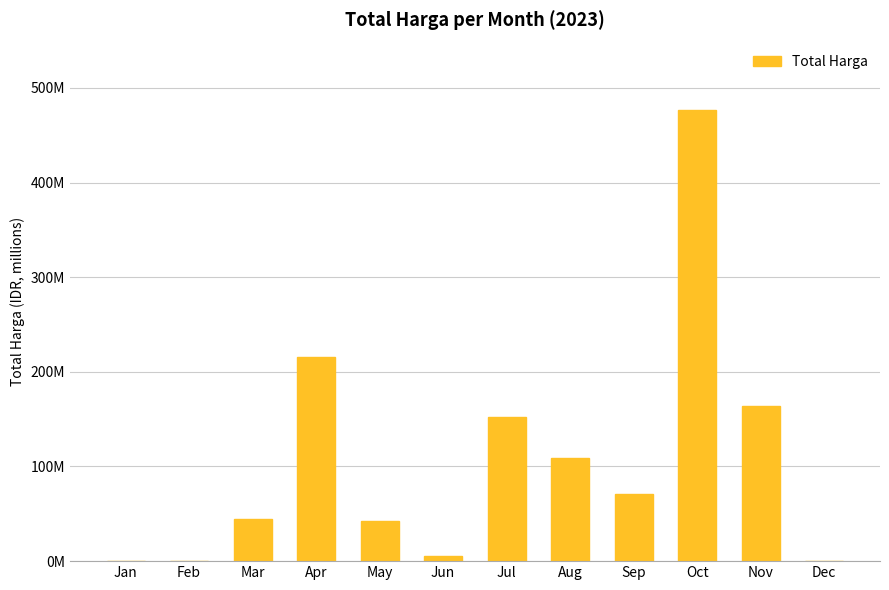

Are the bars horizontal?

No